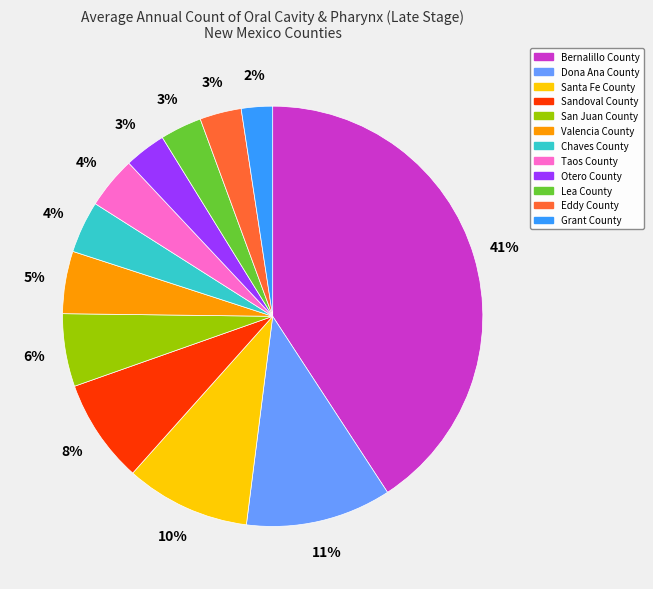

What is the smallest slice in the pie chart?

Grant County